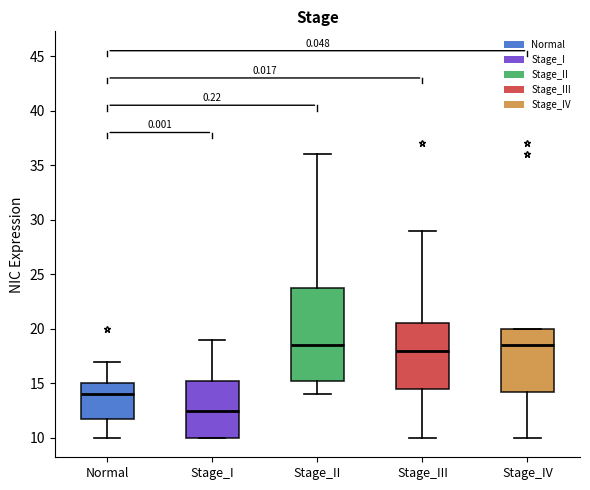

Reading left to right, transcribe this box plot: for each box, give where its median line is, the range the box spans, and where its two whiskers end, as read against the y-axis. The values are not printed on the chart, so give them approximately, as read against the axis.

Normal: median 14.0, box 12.0 to 15.0, whiskers 10.0 to 17.0
Stage_I: median 12.5, box 10.0 to 15.5, whiskers 10.0 to 19.0
Stage_II: median 18.5, box 15.5 to 24.0, whiskers 14.0 to 36.0
Stage_III: median 18.0, box 14.5 to 20.5, whiskers 10.0 to 29.0
Stage_IV: median 18.5, box 14.5 to 20.0, whiskers 10.0 to 20.0